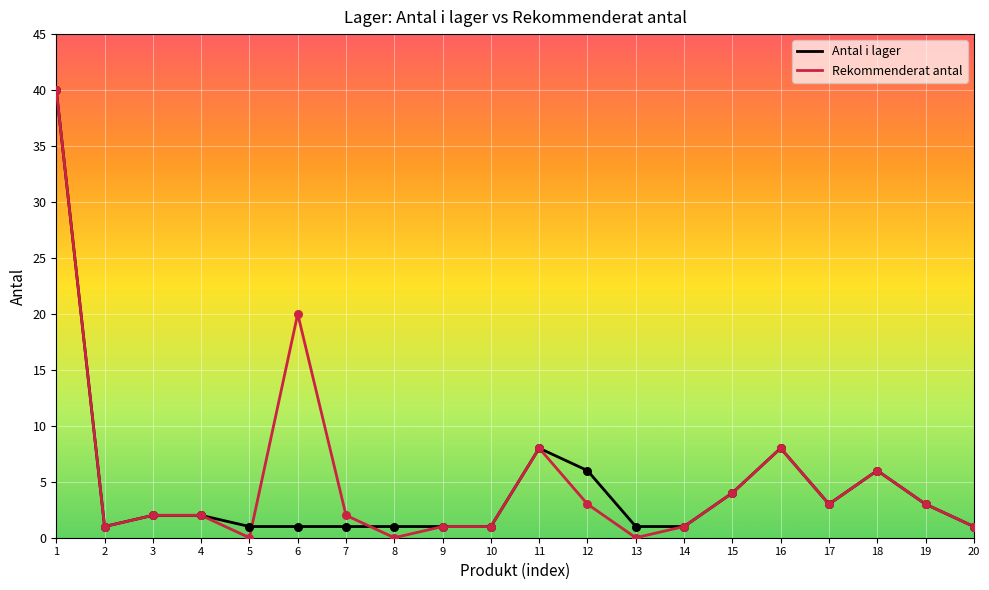

Is the value of Rekommenderat antal at 6 greater than the value of Antal i lager at 20?

Yes